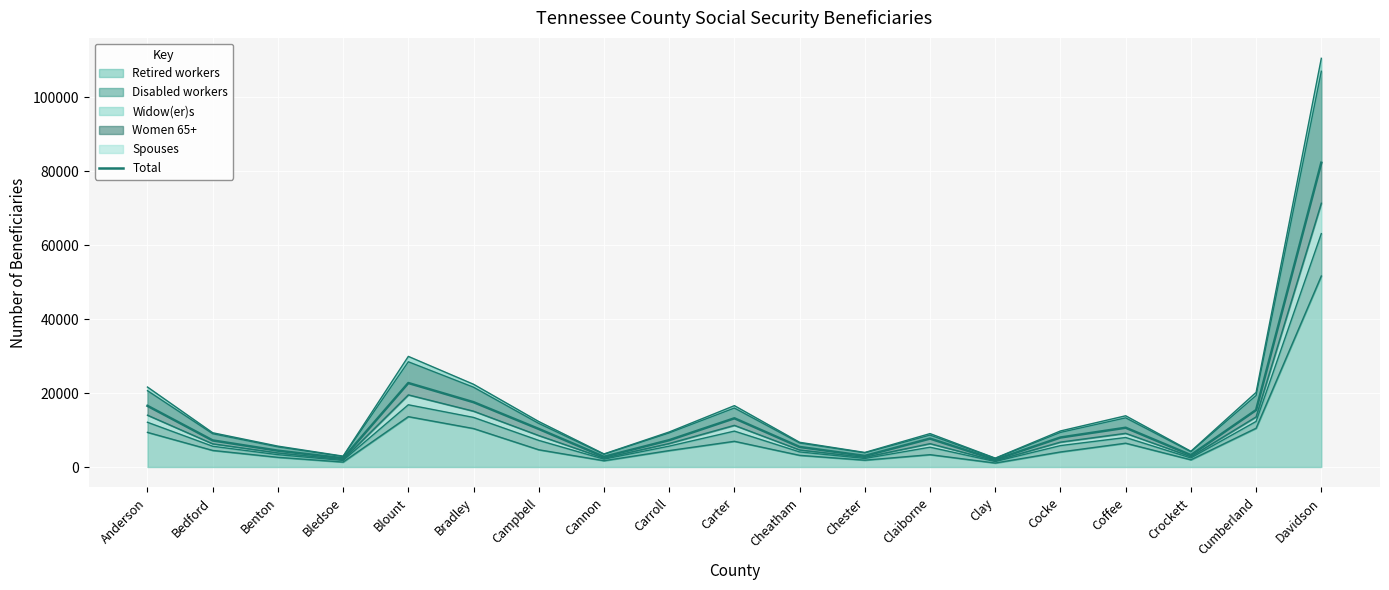

Reading left to right, extract all data points from this chart.

16540	7190	4420	2370	22715	17530	10295	2765	7255	13175	5425	3005	7685	1975	7980	10620	3225	15405	82275